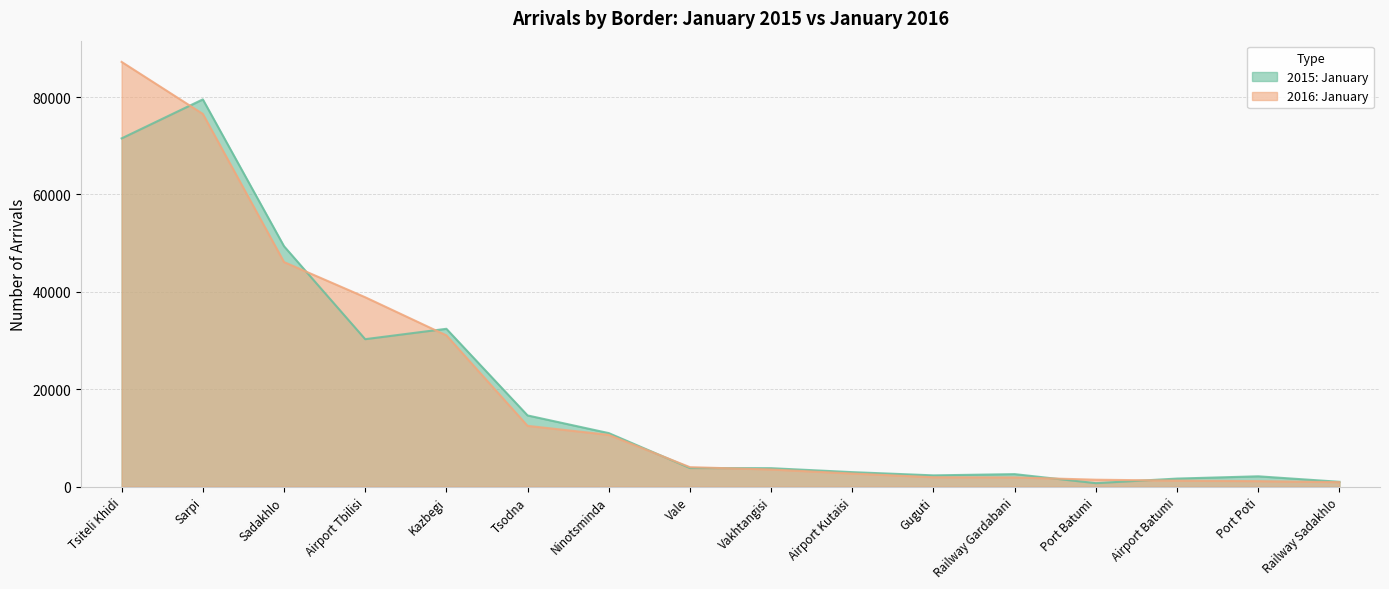

Rank the series at Airport Kutaisi from highest to lowest value.

2015: January, 2016: January